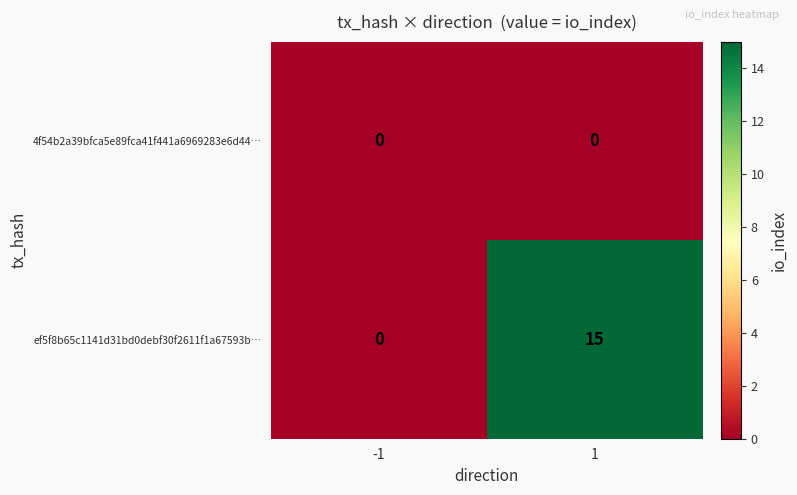

What is the greatest value displayed?

15